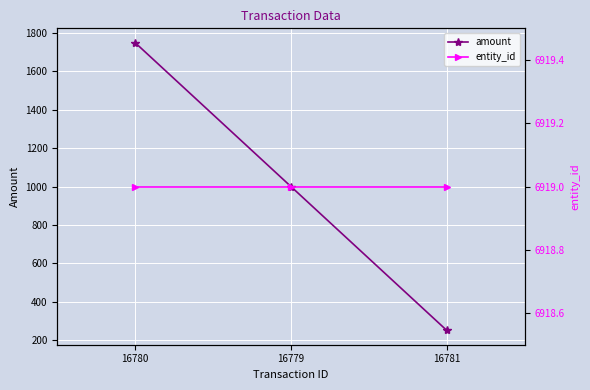

True or false: amount has a value of 1000 at 16779.

True